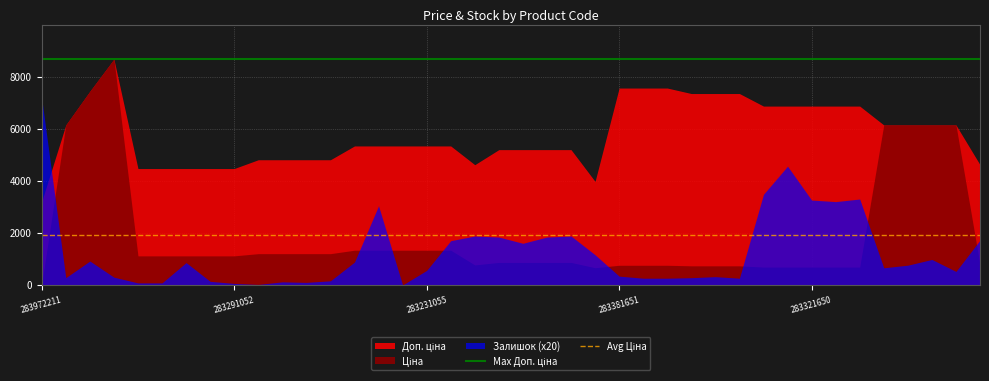

What is the maximum value for Max Доп. ціна?

8669.7